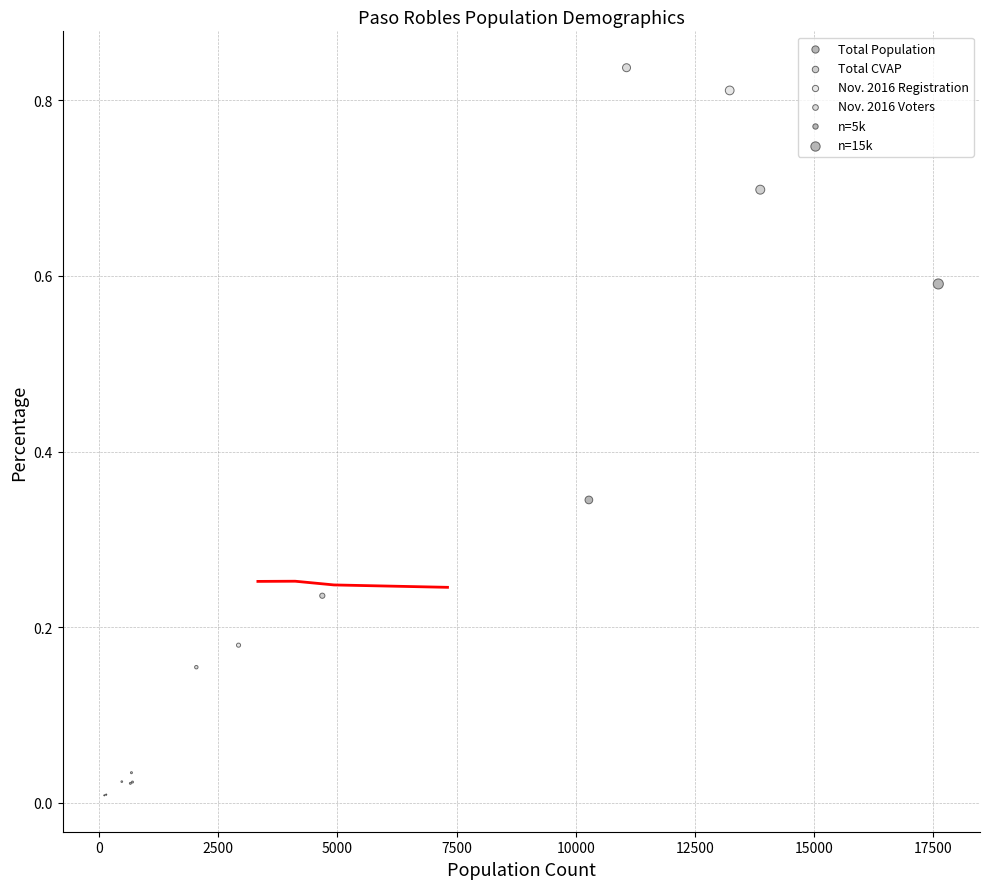

Which series has the widest spread of Y values?

Nov. 2016 Voters